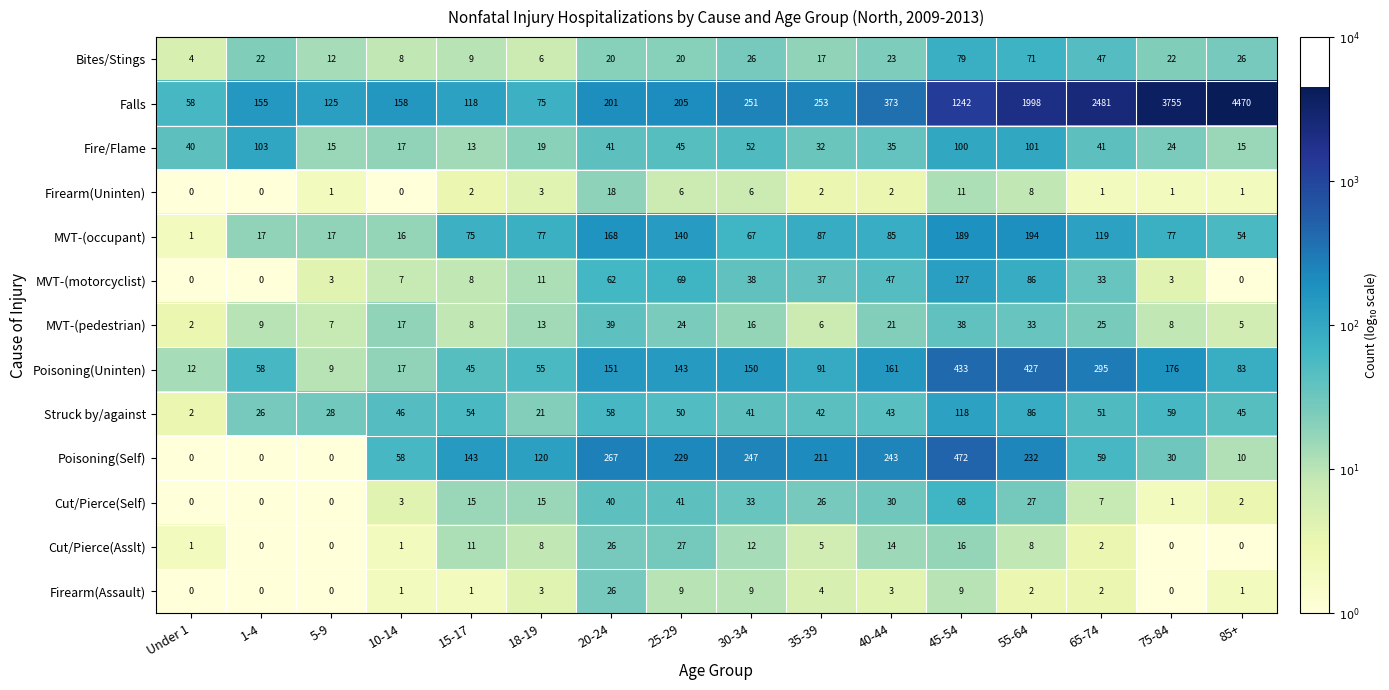

The Fire/Flame series shows 62 at 25-29. True or false?

False